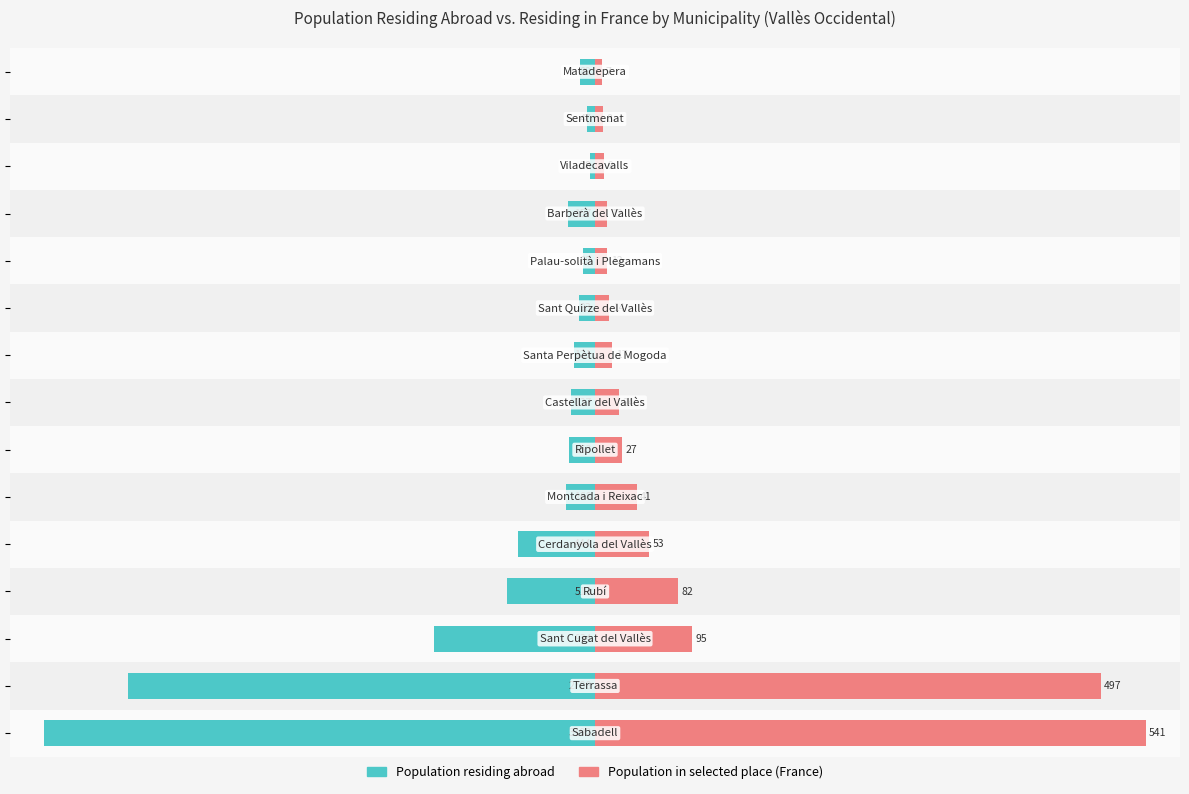

How many distinct data groups are displayed?

2